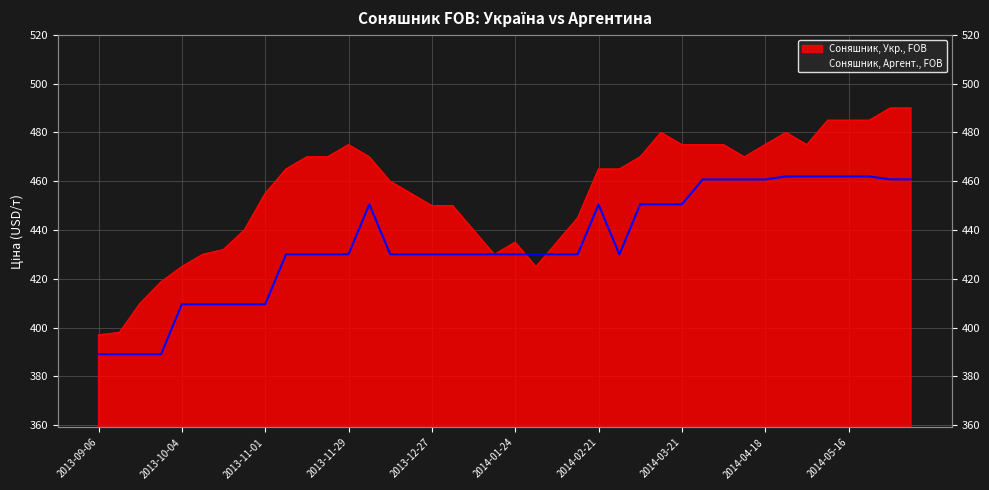

List the labels in order of Соняшник, Аргент., FOB value, smallest first.

2013-09-06, 2013-09-13, 2013-09-20, 2013-09-27, 2013-10-04, 2013-10-11, 2013-10-18, 2013-10-25, 2013-11-01, 2014-02-28, 2013-11-08, 2013-11-15, 2013-11-22, 2013-11-29, 2013-12-13, 2013-12-20, 2013-12-27, 2014-01-03, 2014-01-10, 2014-01-17, 2014-01-24, 2014-01-31, 2014-02-07, 2014-02-14, 2014-02-21, 2013-12-06, 2014-03-07, 2014-03-14, 2014-03-21, 2014-03-28, 2014-04-04, 2014-04-11, 2014-04-18, 2014-05-30, 2014-06-06, 2014-04-25, 2014-05-02, 2014-05-09, 2014-05-16, 2014-05-23